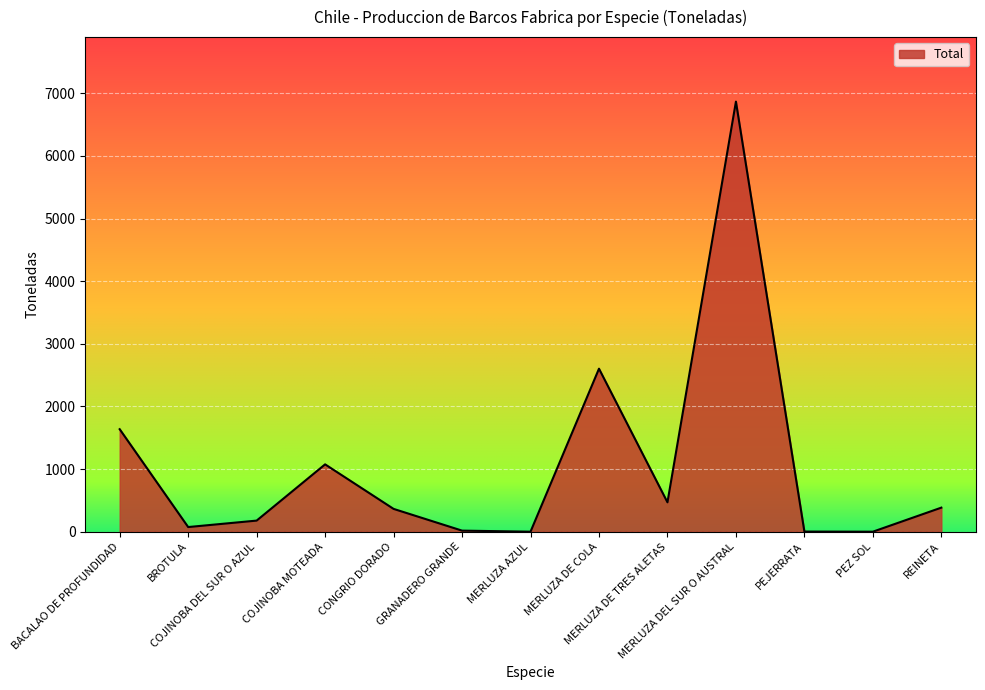

What is the greatest value displayed?

6866